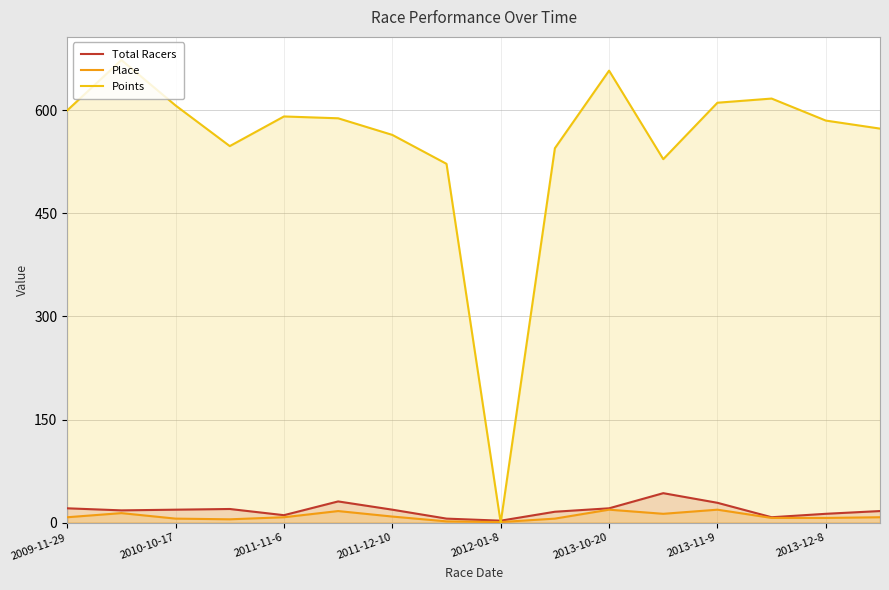

Which series ends up on top after the final intersection of Total Racers and Points?

Points